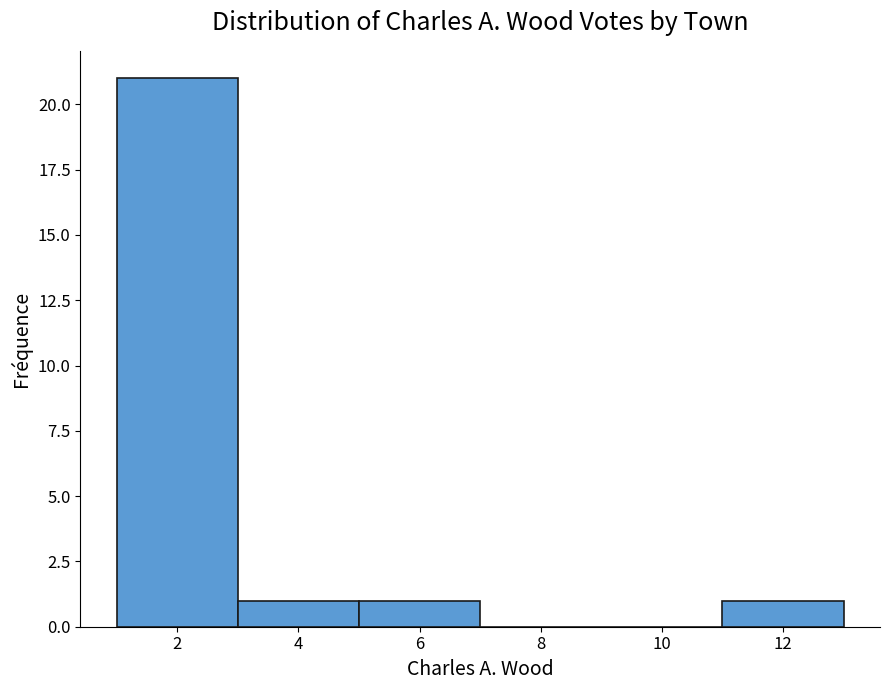

Which range on the x-axis has the tallest bar?

1 to 3